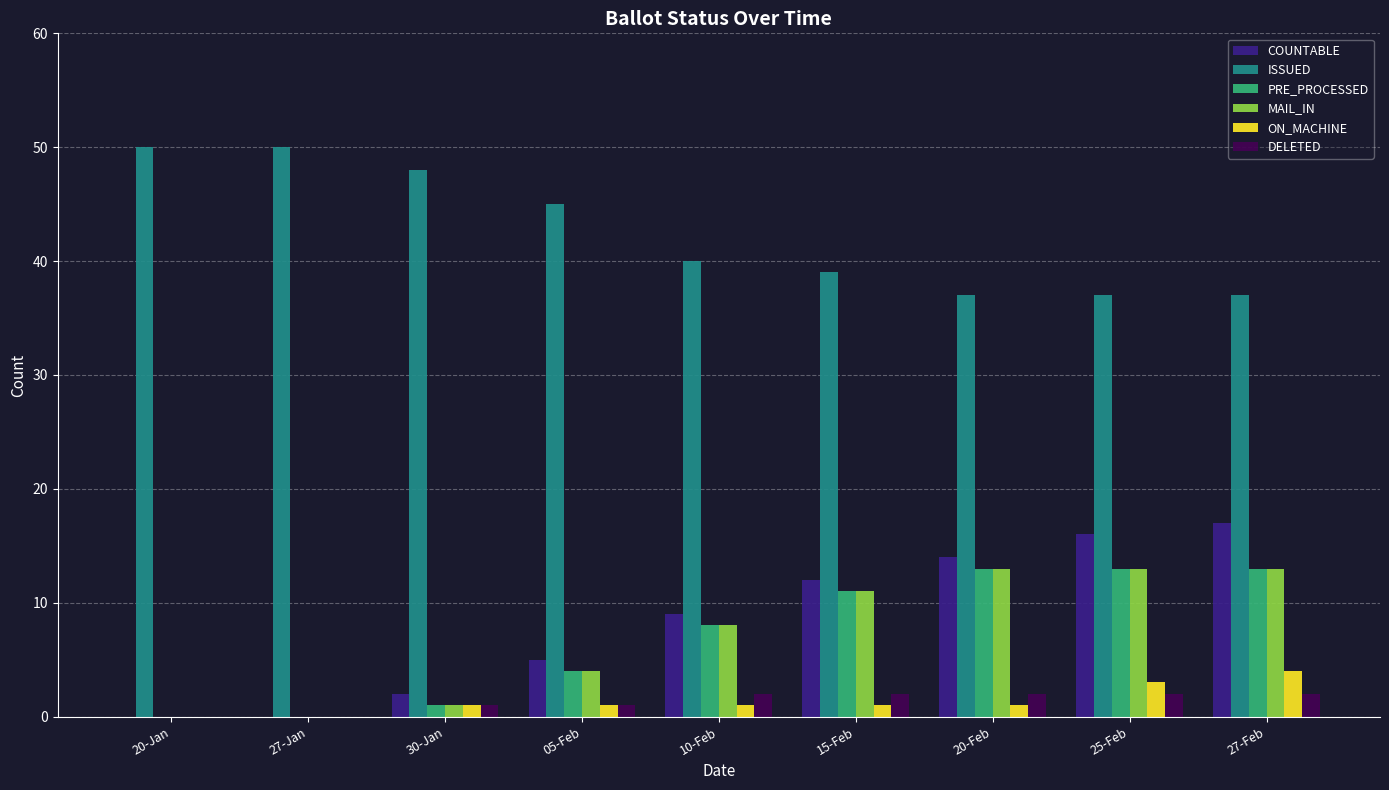

What is the sum of all ISSUED values?

383